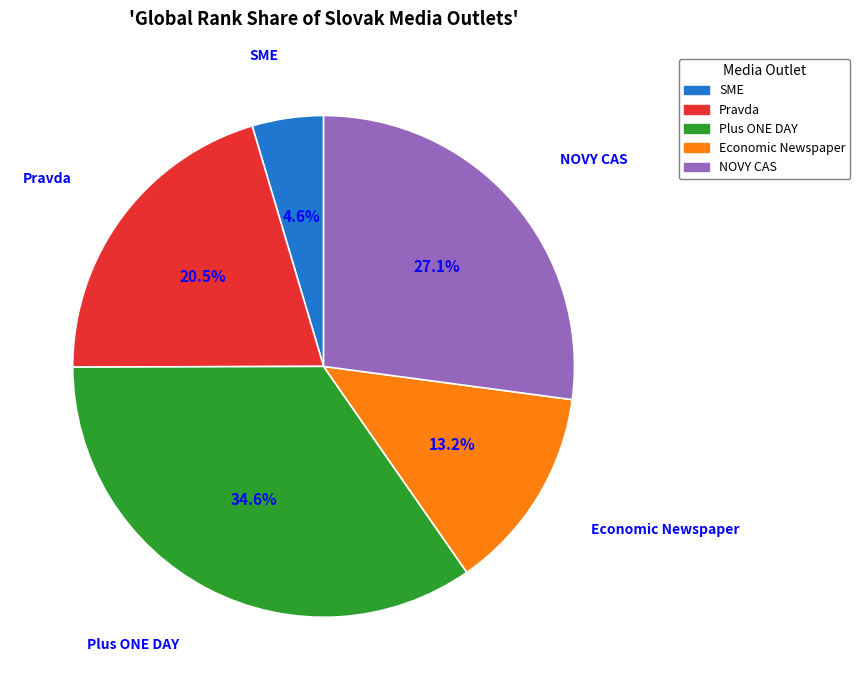

What is the largest slice in the pie chart?

Plus ONE DAY